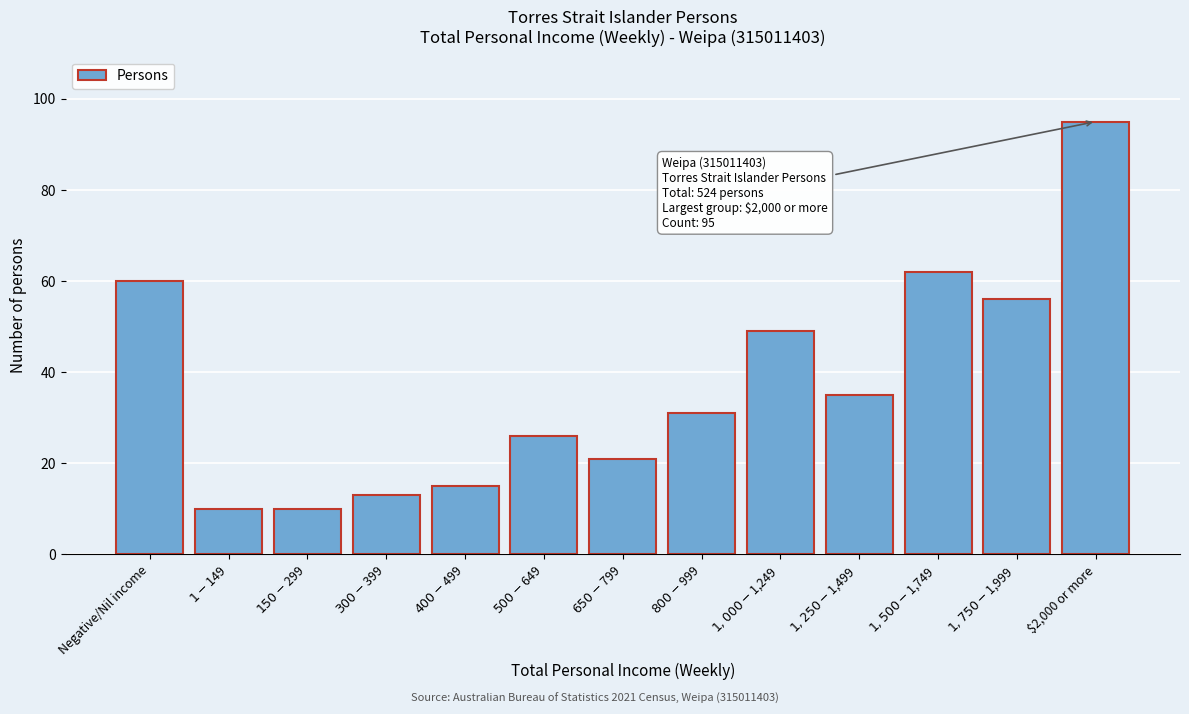

Reading right to left, what are all the values shown in this chart?

95	56	62	35	49	31	21	26	15	13	10	10	60